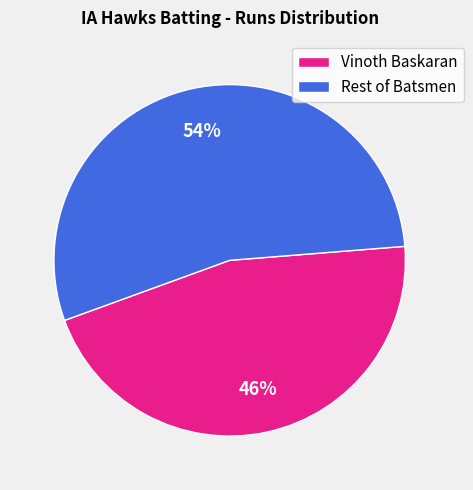

How many slices are in this pie chart?

2